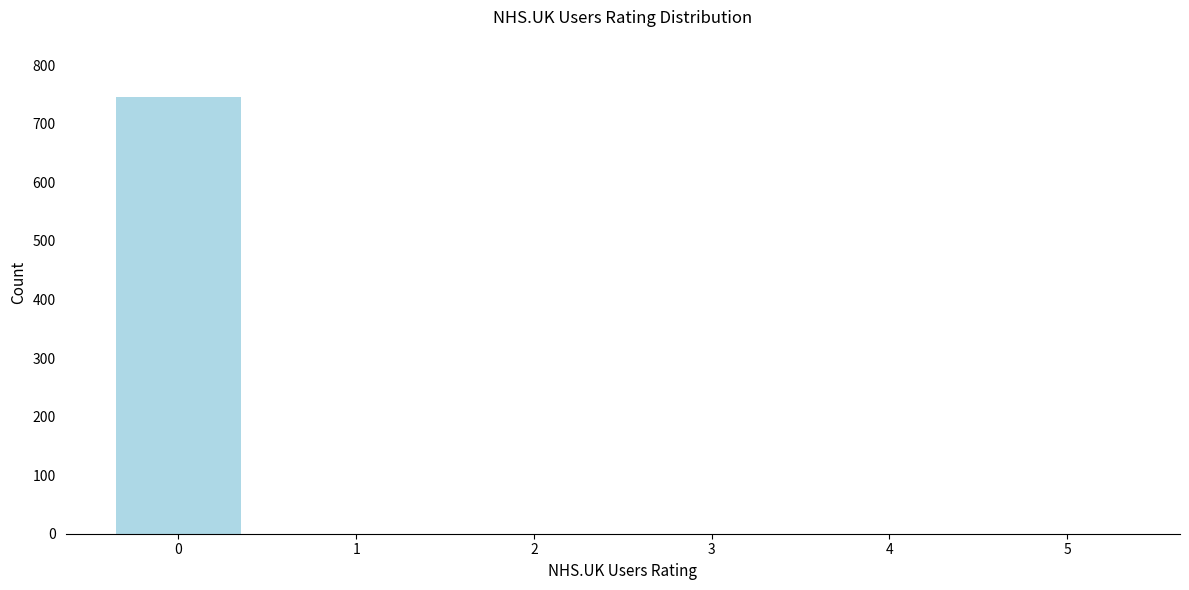

Reading left to right, extract all data points from this chart.

0=746	1=0	2=0	3=0	4=0	5=0